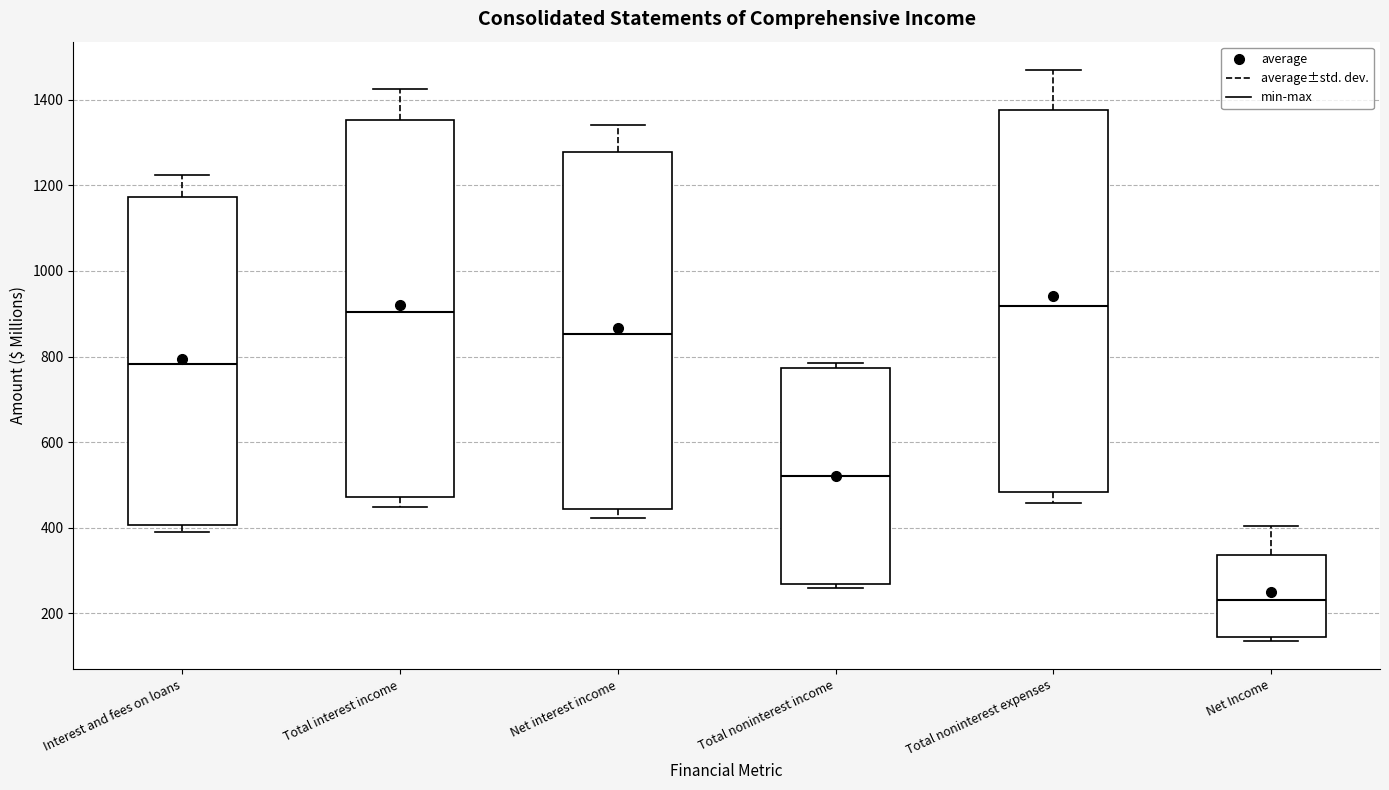

Reading left to right, transcribe this box plot: for each box, give where its median line is, the range the box spans, and where its two whiskers end, as read against the y-axis. The values are not printed on the chart, so give them approximately, as read against the axis.

Interest and fees on loans: median 780, box 400 to 1180, whiskers 400 (just below the box's lower edge) to 1220
Total interest income: median 900, box 480 to 1360, whiskers 440 to 1420
Net interest income: median 860, box 440 to 1280, whiskers 420 to 1340
Total noninterest income: median 520, box 260 to 780, whiskers 260 (just below the box's lower edge) to 780 (just above the box's upper edge)
Total noninterest expenses: median 920, box 480 to 1380, whiskers 460 to 1460
Net Income: median 240, box 140 to 340, whiskers 140 (just below the box's lower edge) to 400